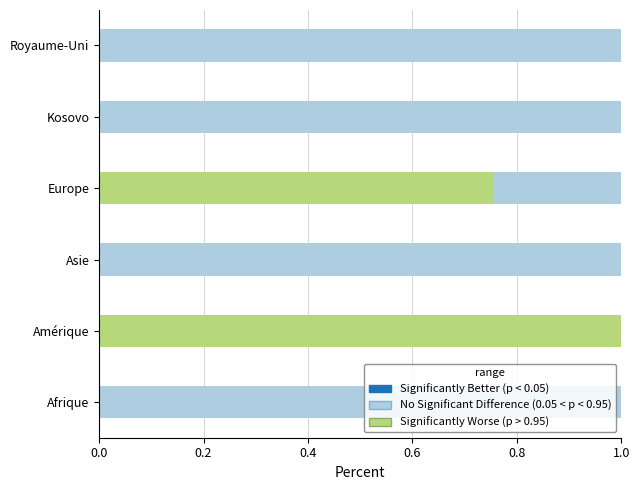

The Significantly Worse (p > 0.95) series shows 0.5 at Royaume-Uni. True or false?

False